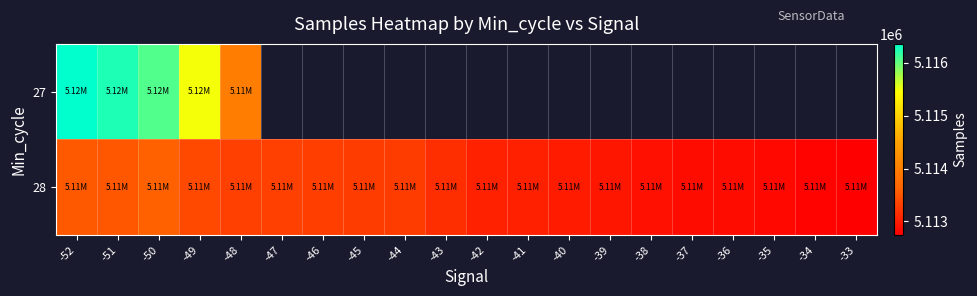

The value of 28 at -41 is 5113028.0. True or false?

True